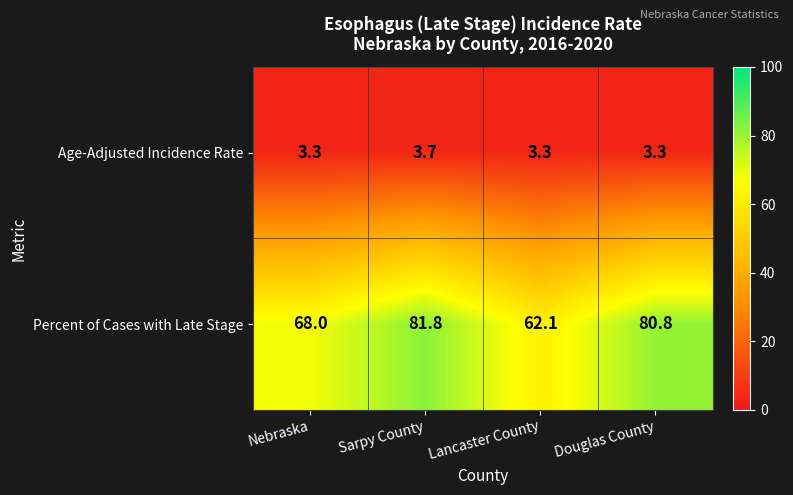

The value of Age-Adjusted Incidence Rate at Sarpy County is 3.7. True or false?

True